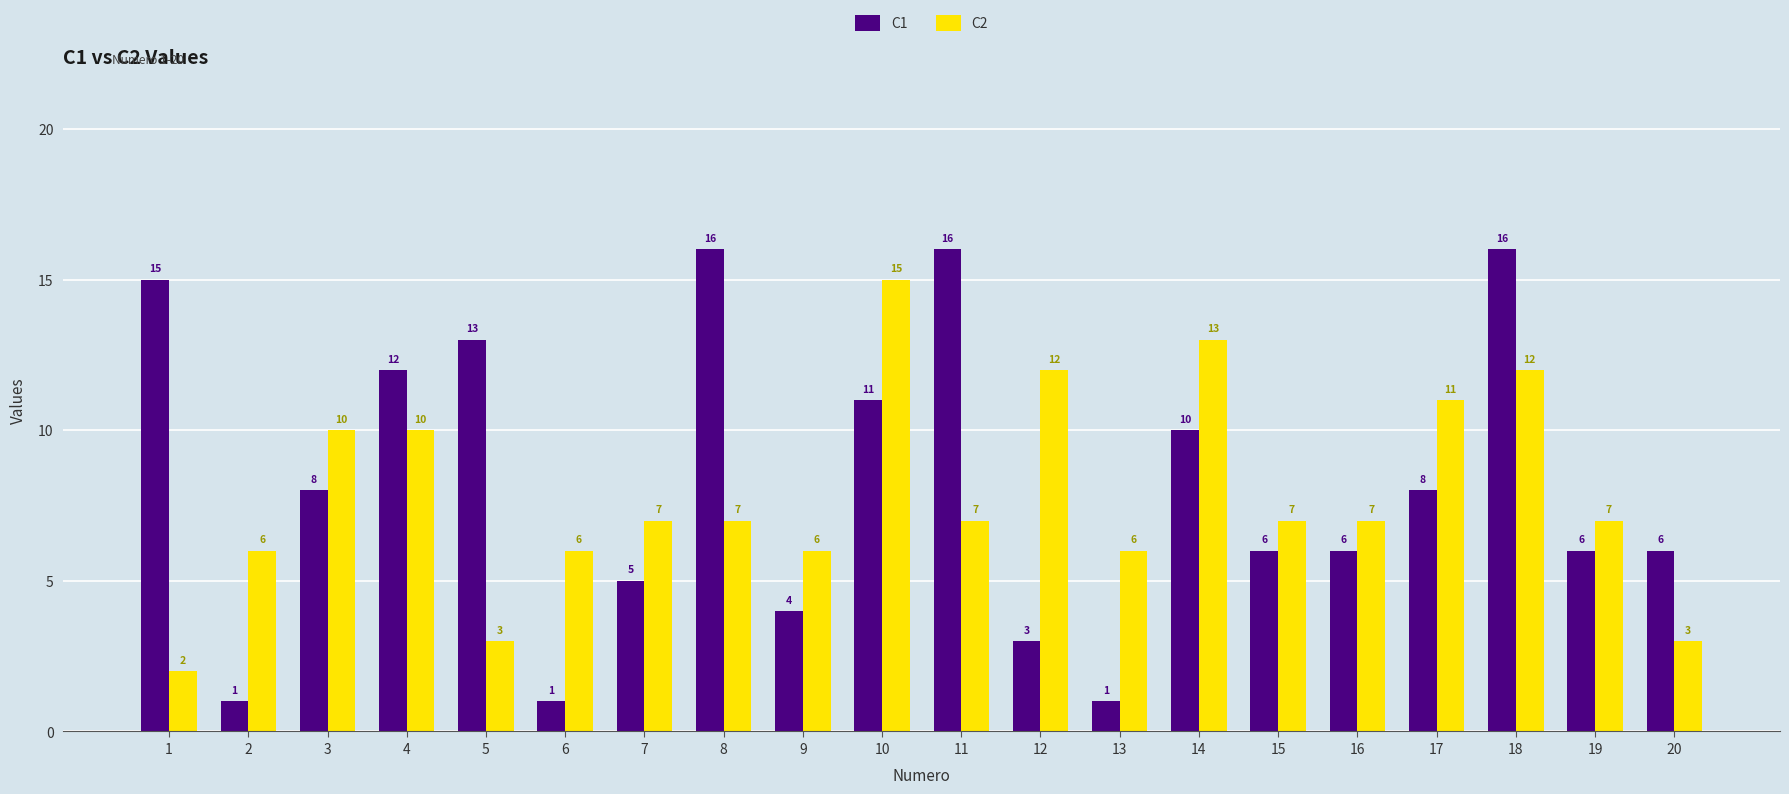

Reading left to right, extract all data points from this chart.

C1: 1=15	2=1	3=8	4=12	5=13	6=1	7=5	8=16	9=4	10=11	11=16	12=3	13=1	14=10	15=6	16=6	17=8	18=16	19=6	20=6
C2: 1=2	2=6	3=10	4=10	5=3	6=6	7=7	8=7	9=6	10=15	11=7	12=12	13=6	14=13	15=7	16=7	17=11	18=12	19=7	20=3